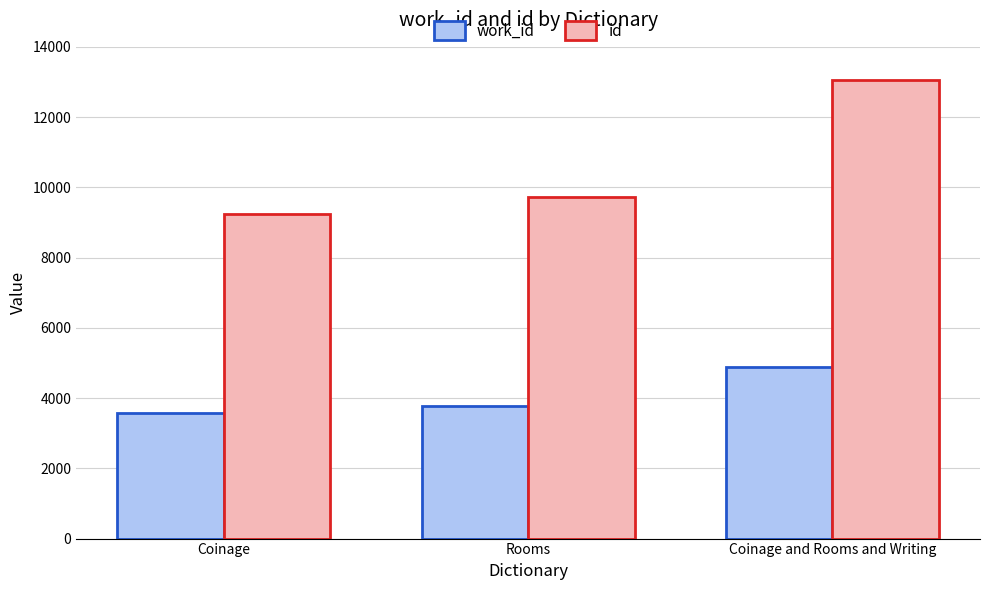

What is the sum of the work_id values at Rooms and Coinage?

7340